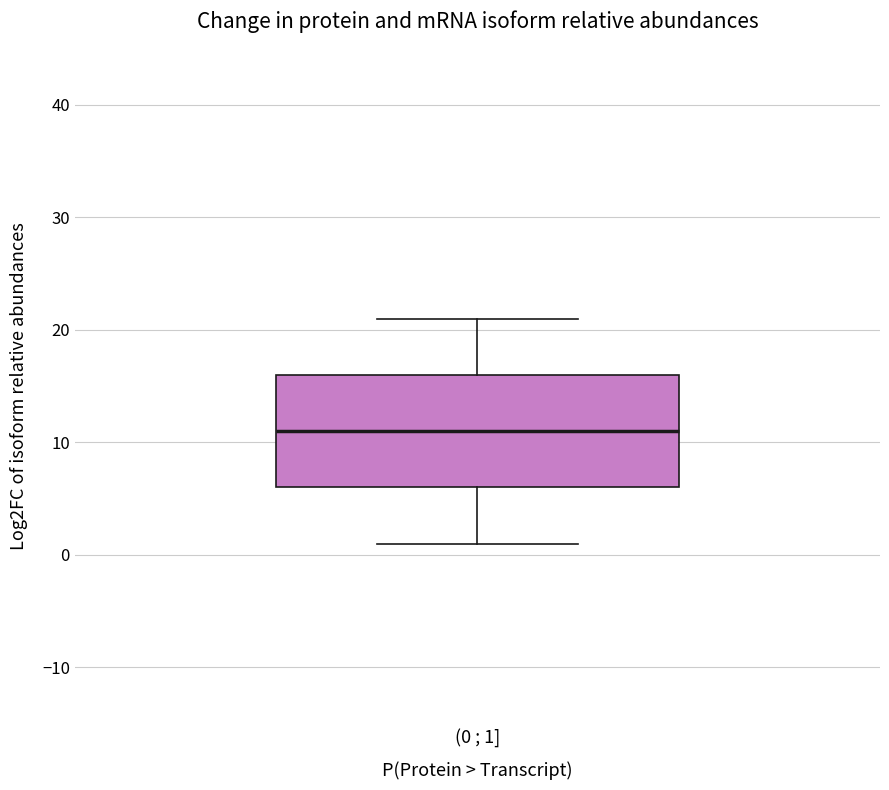

Where does the median line of the box for (0 ; 1] sit on the y-axis? The values are not printed on the chart, so give them approximately, as read against the axis.

11